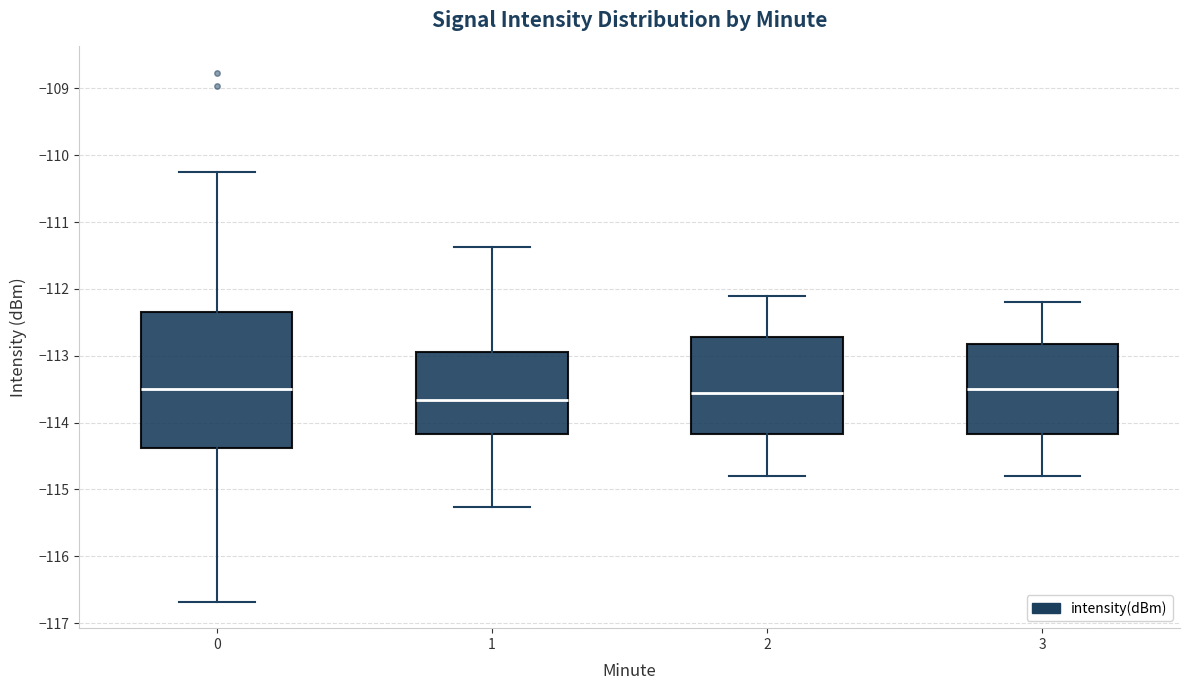

Which box has the lowest median line?

1